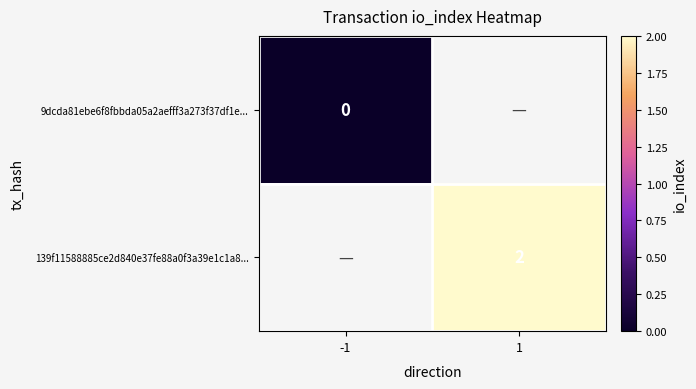

Is it true that 139f11588885ce2d840e37fe88a0f3a39e1c1a8... equals 2 at 1?

True